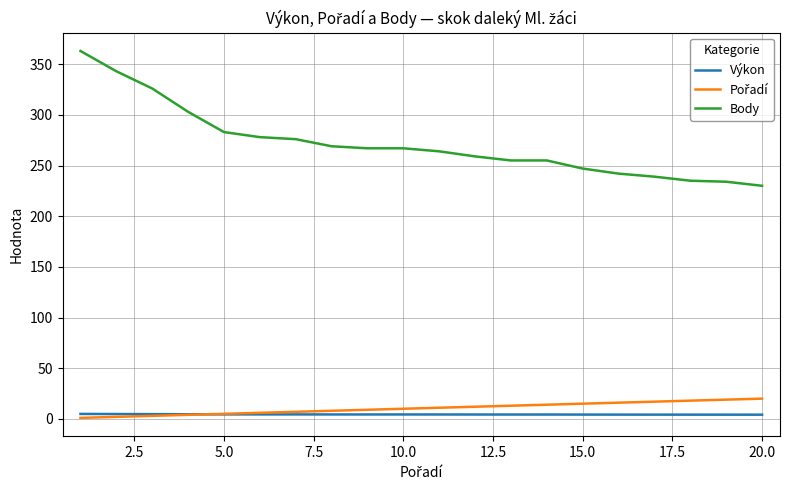

What is the sum of all Výkon values?

87.8